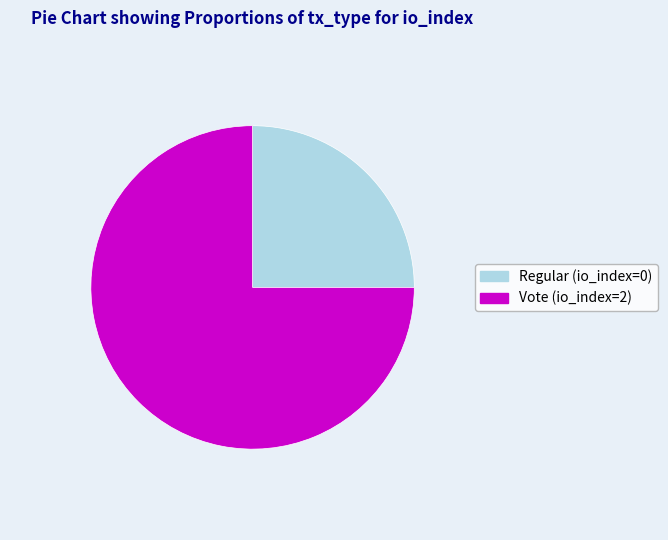

True or false: Vote (io_index=2) accounts for 75% of the total.

True